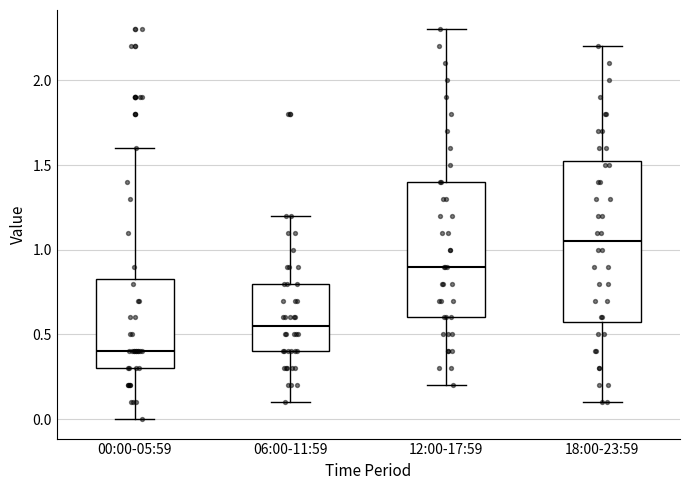

Reading left to right, transcribe this box plot: for each box, give where its median line is, the range the box spans, and where its two whiskers end, as read against the y-axis. The values are not printed on the chart, so give them approximately, as read against the axis.

00:00-05:59: median 0.40, box 0.30 to 0.85, whiskers 0.00 to 1.60
06:00-11:59: median 0.55, box 0.40 to 0.80, whiskers 0.10 to 1.20
12:00-17:59: median 0.90, box 0.60 to 1.40, whiskers 0.20 to 2.30
18:00-23:59: median 1.05, box 0.60 to 1.55, whiskers 0.10 to 2.20